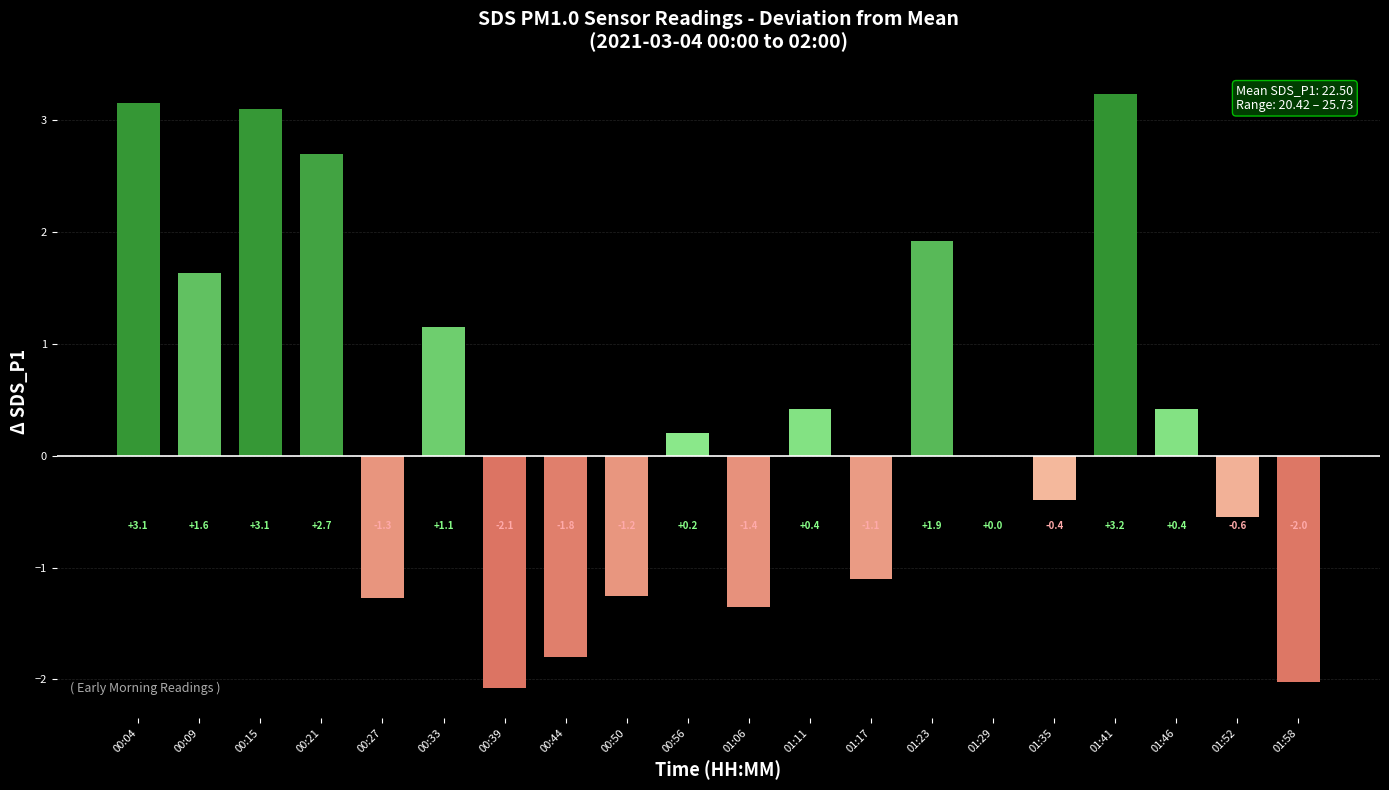

Between 00:04 and 01:58, which is larger?

00:04